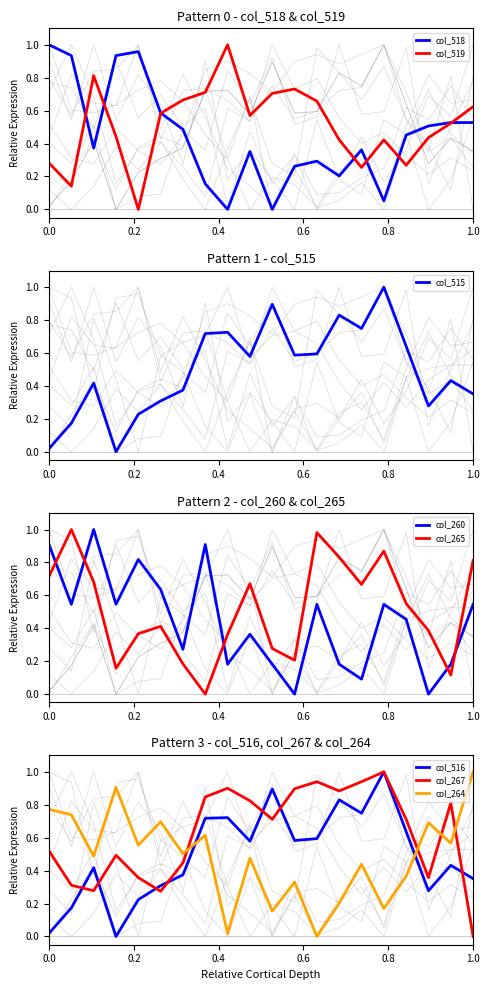

True or false: col_518 and col_515 intersect in this chart.

True